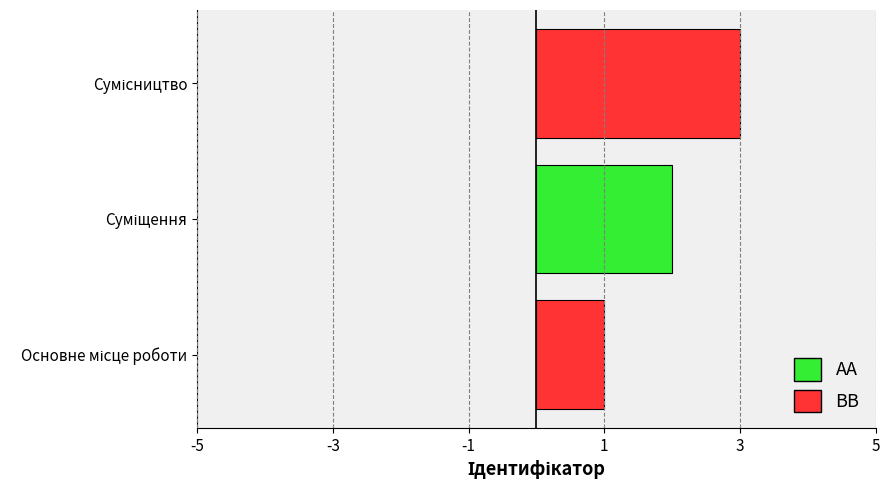

What is the sum of all values?

6